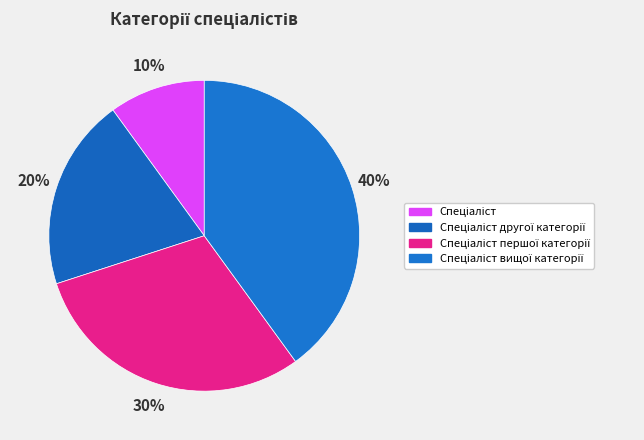

Is there a majority slice in this chart?

No